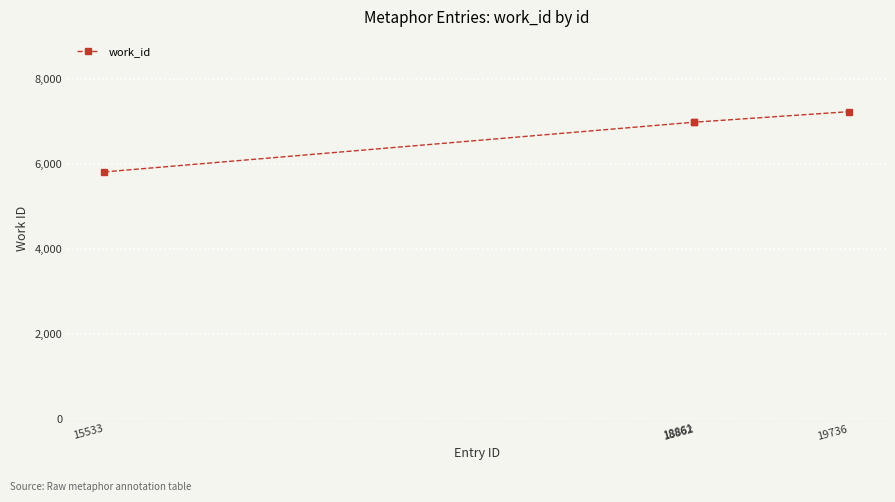

Which label corresponds to the smallest value in the chart?

15533